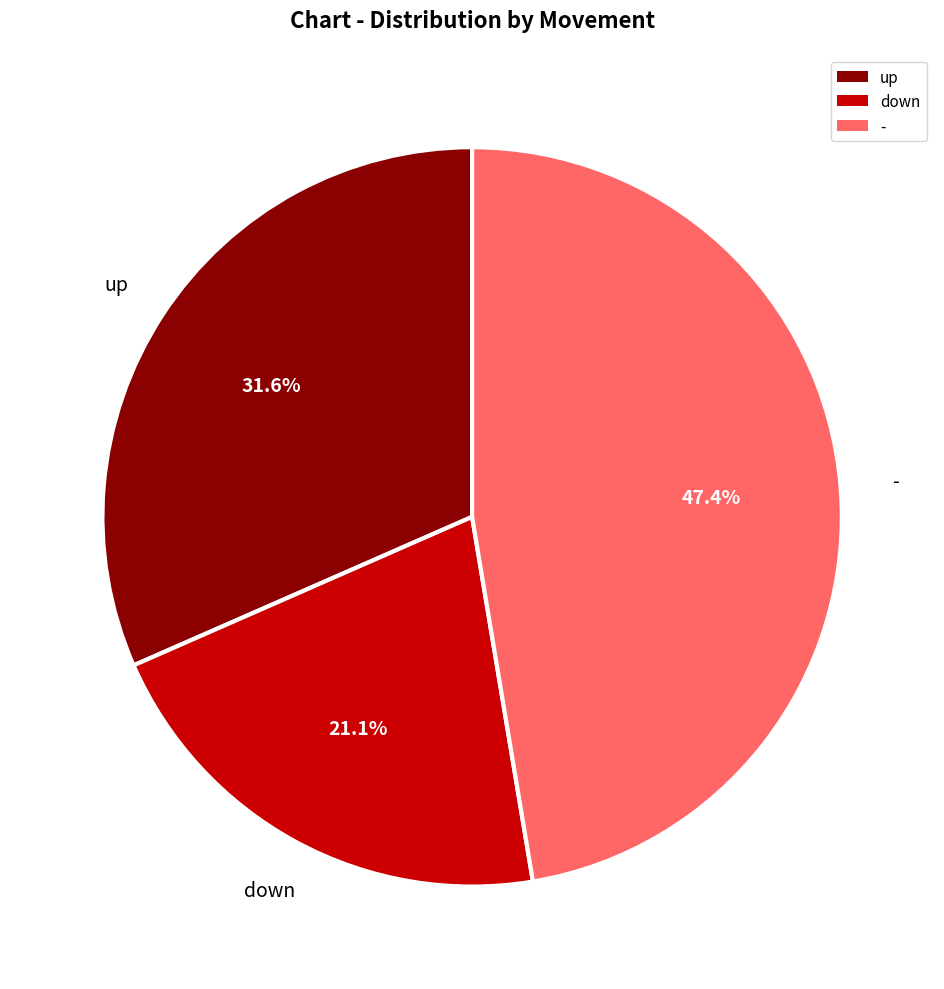

Does down represent more than half of the total?

No